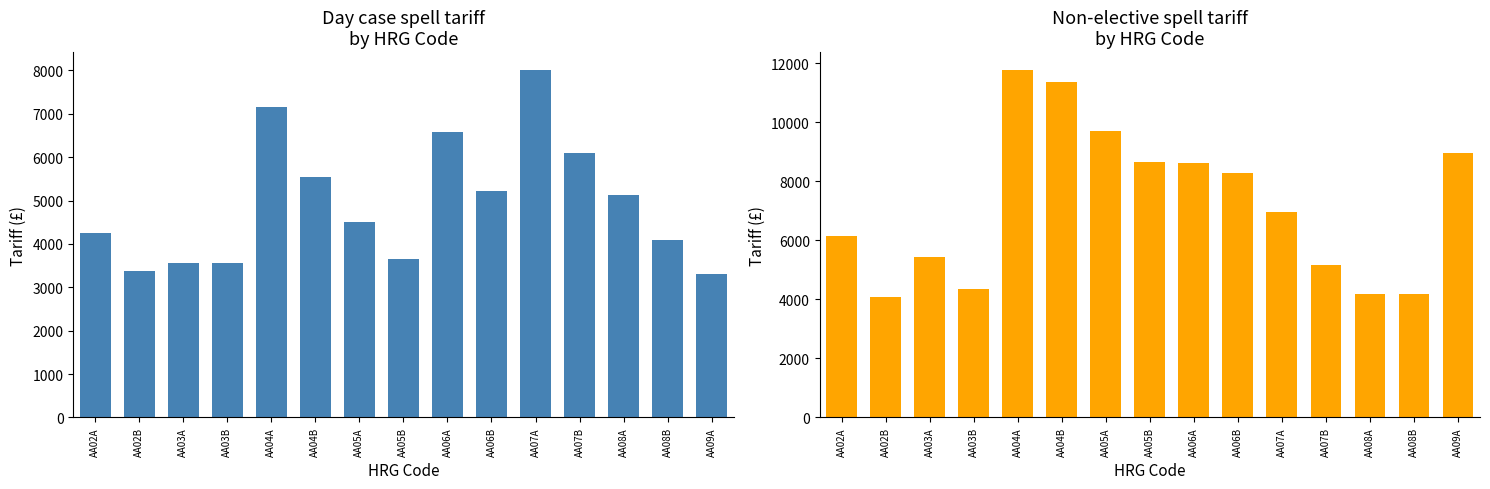

At which label does Non-elective spell tariff first exceed 6955?

AA04A